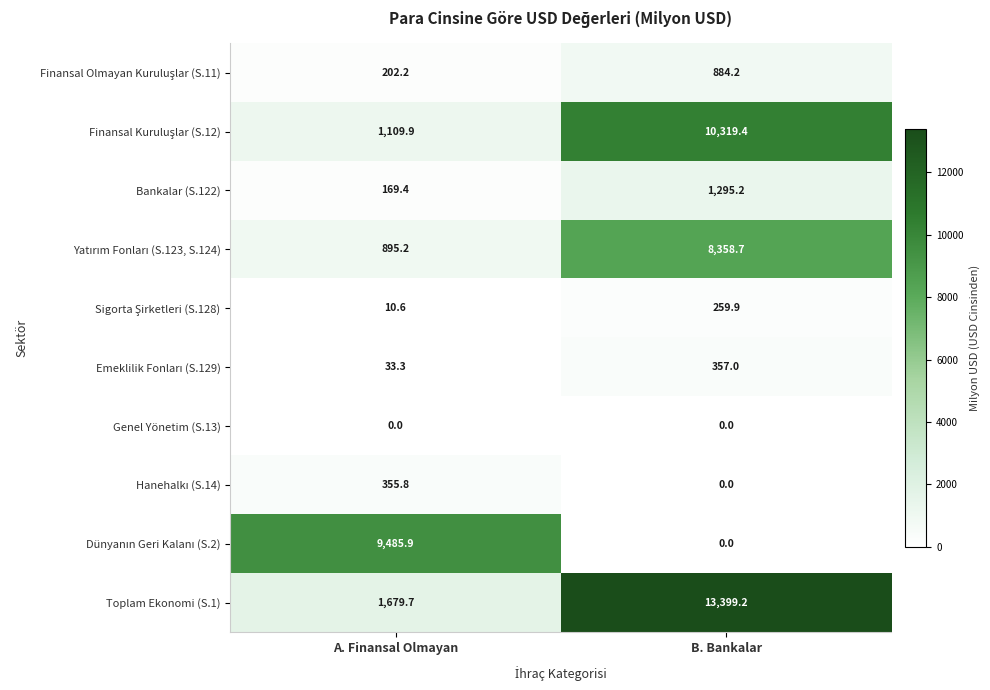

How many data points in Toplam Ekonomi (S.1) are above 13399?

1